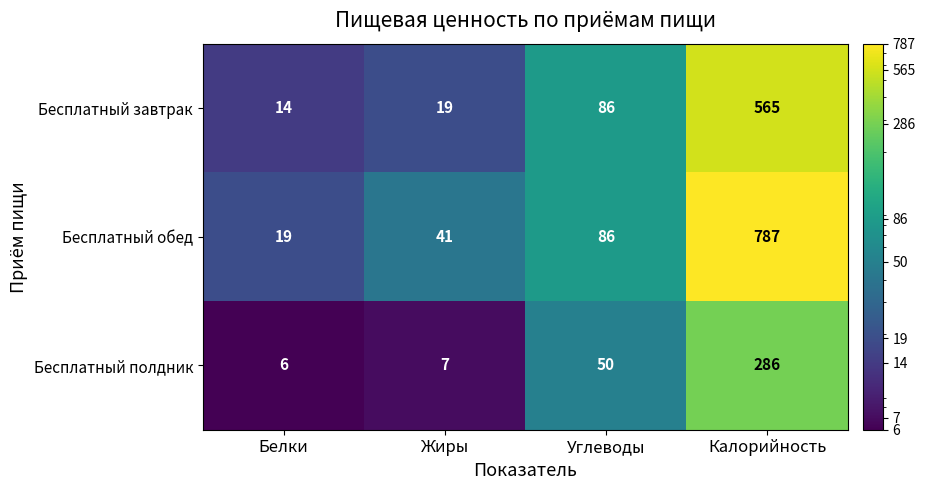

What value does the Бесплатный завтрак series have at Углеводы, to the nearest 100?

100